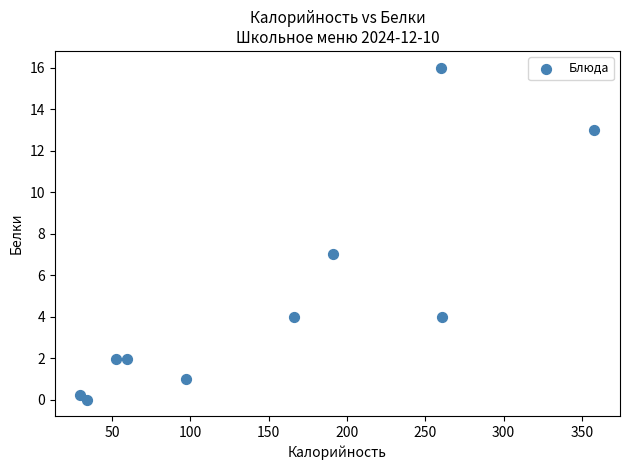

What Y value in the scatter plot is closest to 8?

7.0